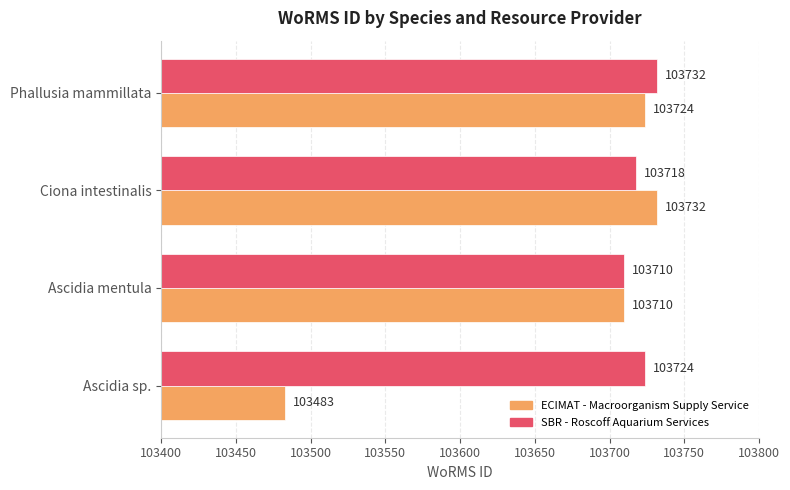

What is the maximum value shown in the chart?

103732